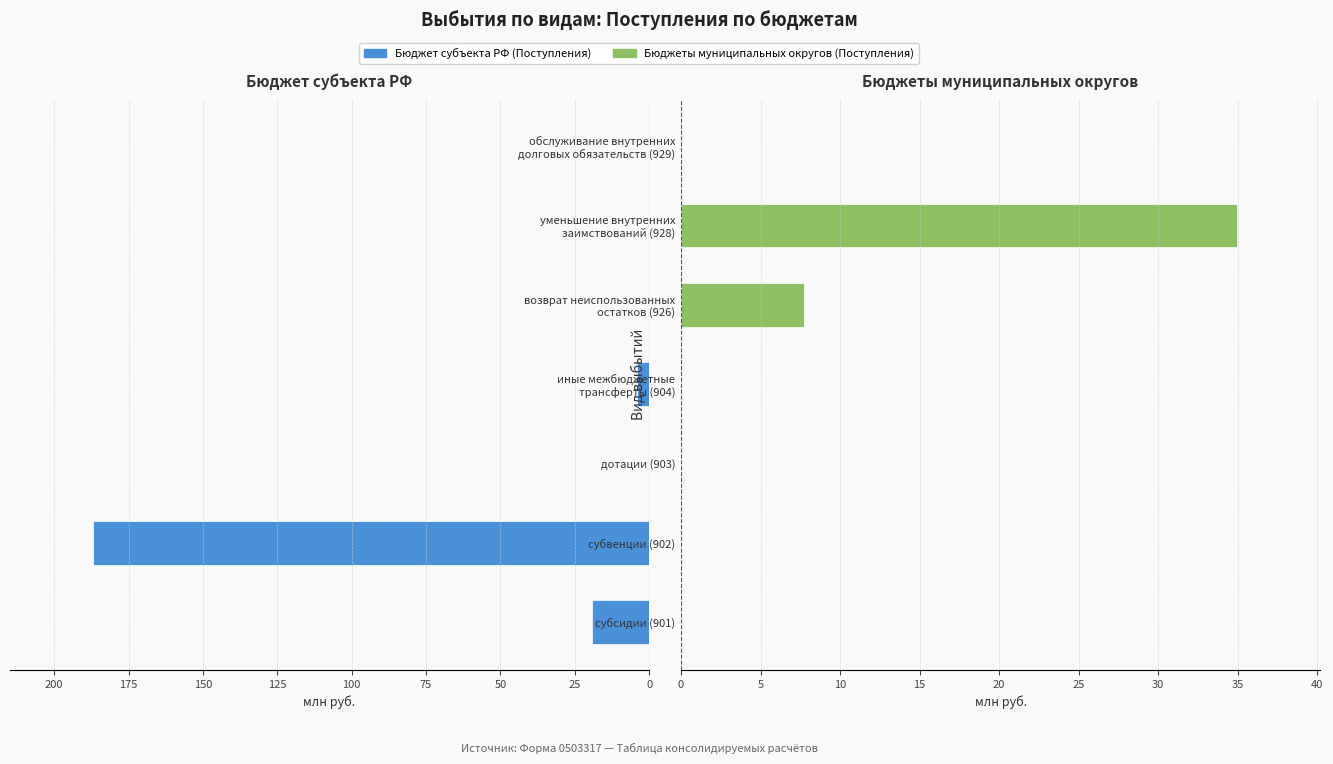

What is the value of the Бюджет субъекта РФ (Поступления) bar at the 1st from the left?

19.3